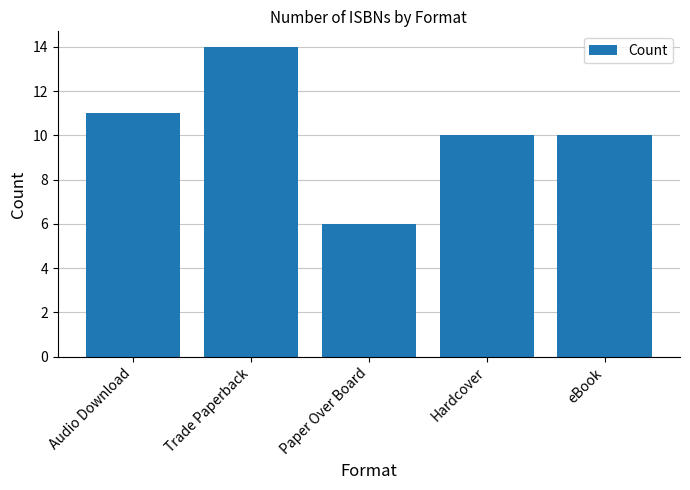

What is the difference between the second highest and second lowest values?

1